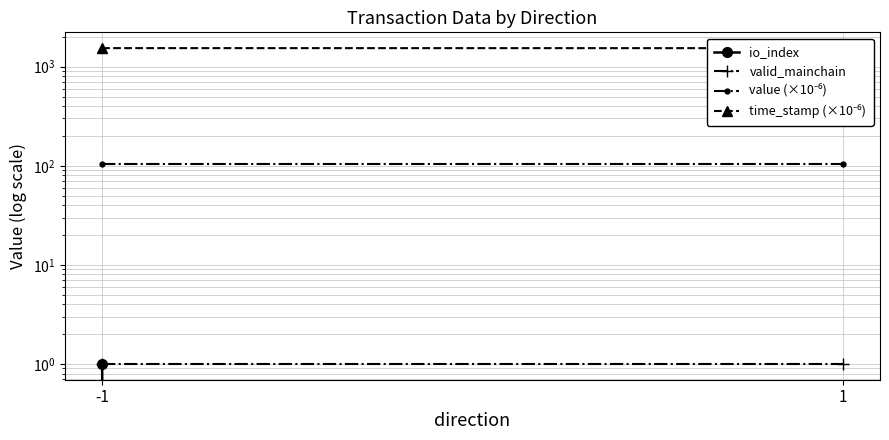

Reading left to right, extract all data points from this chart.

io_index: -1=1.0	1=0.0
valid_mainchain: -1=1.0	1=1.0
value (×10⁻⁶): -1=103.5	1=103.5
time_stamp (×10⁻⁶): -1=1538.9	1=1537.3